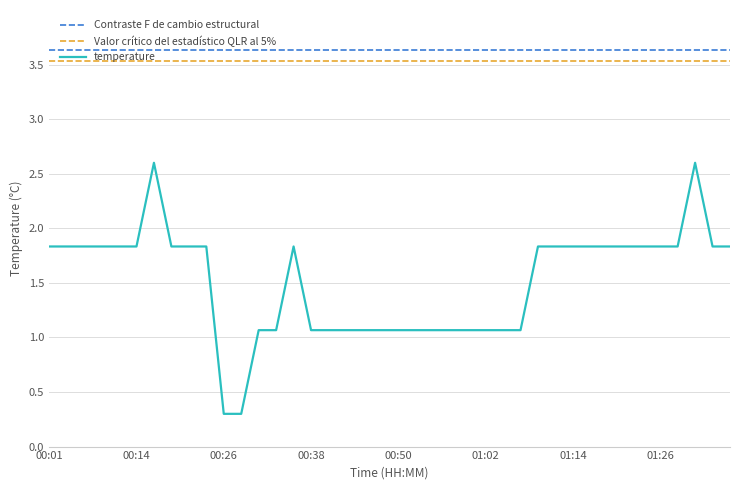

What is the difference between the maximum and minimum values?

2.3